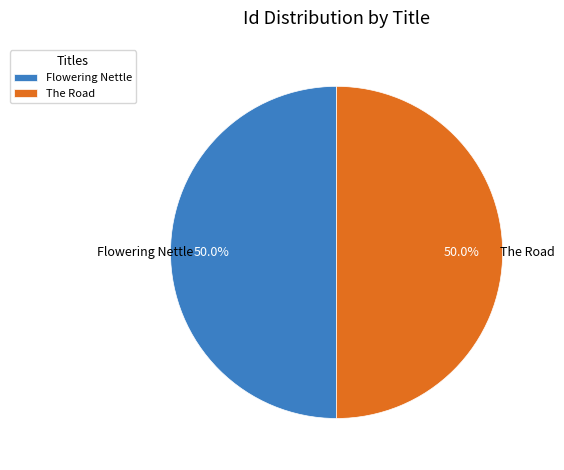

Is the sum of The Road and Flowering Nettle greater than half?

Yes